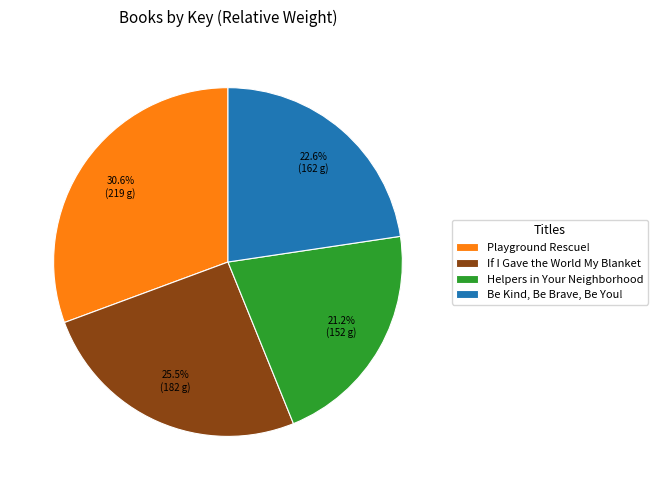

Approximately how many times larger is the value at Be Kind, Be Brave, Be You! compared to If I Gave the World My Blanket?

0.9